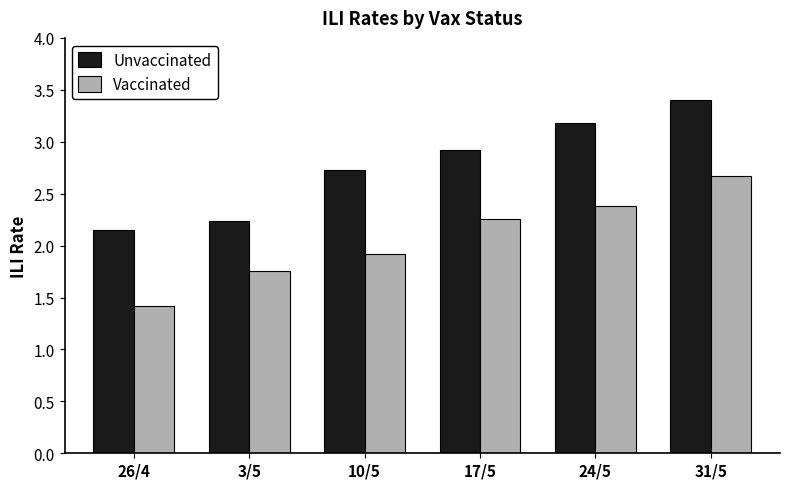

What is the difference between the highest and lowest values at 10/5?

0.8